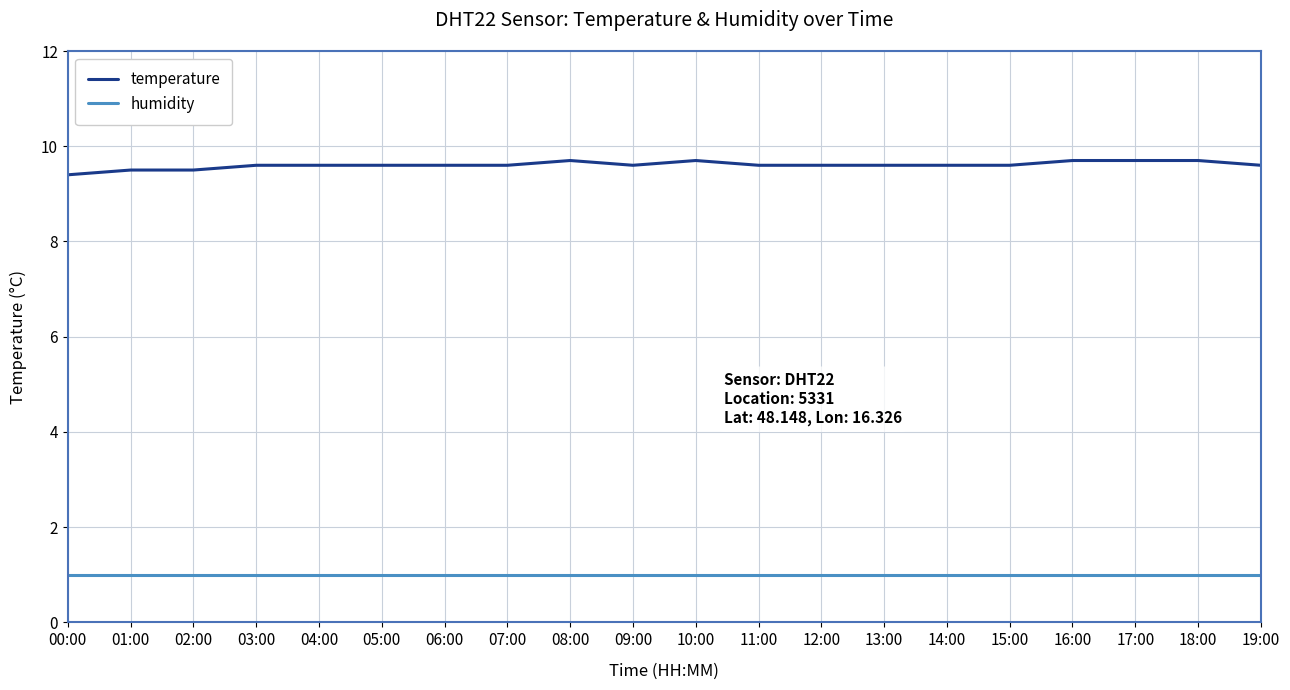

How many lines are shown in the chart?

2